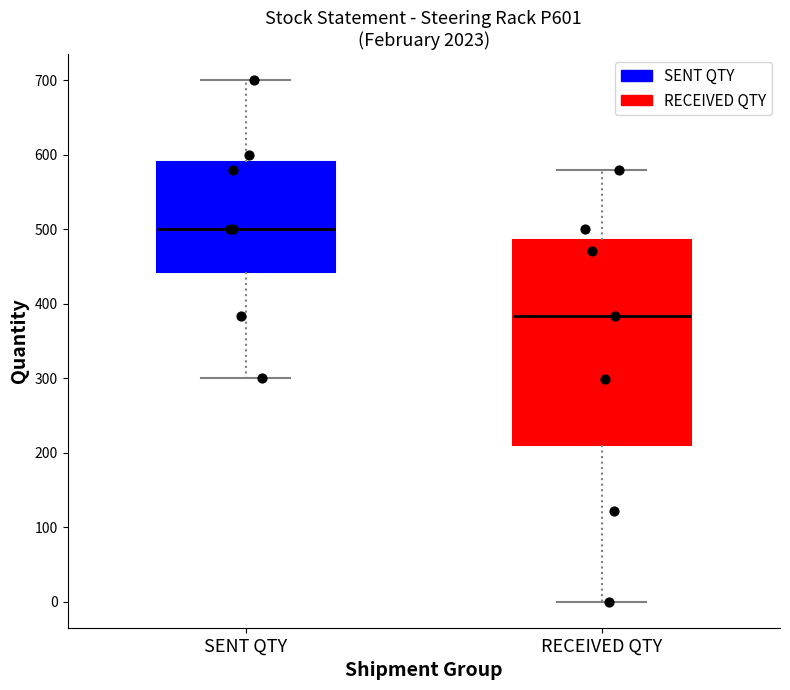

Reading left to right, transcribe this box plot: for each box, give where its median line is, the range the box spans, and where its two whiskers end, as read against the y-axis. The values are not printed on the chart, so give them approximately, as read against the axis.

SENT QTY: median 500, box 440 to 590, whiskers 300 to 700
RECEIVED QTY: median 380, box 210 to 490, whiskers 0 to 580